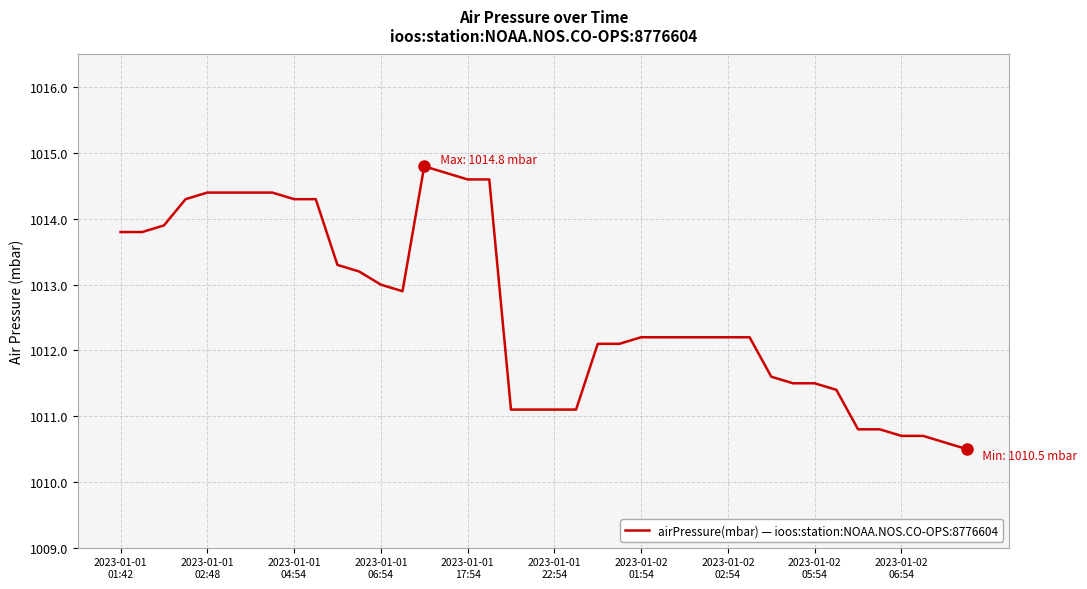

Does the chart have visible grid lines?

Yes